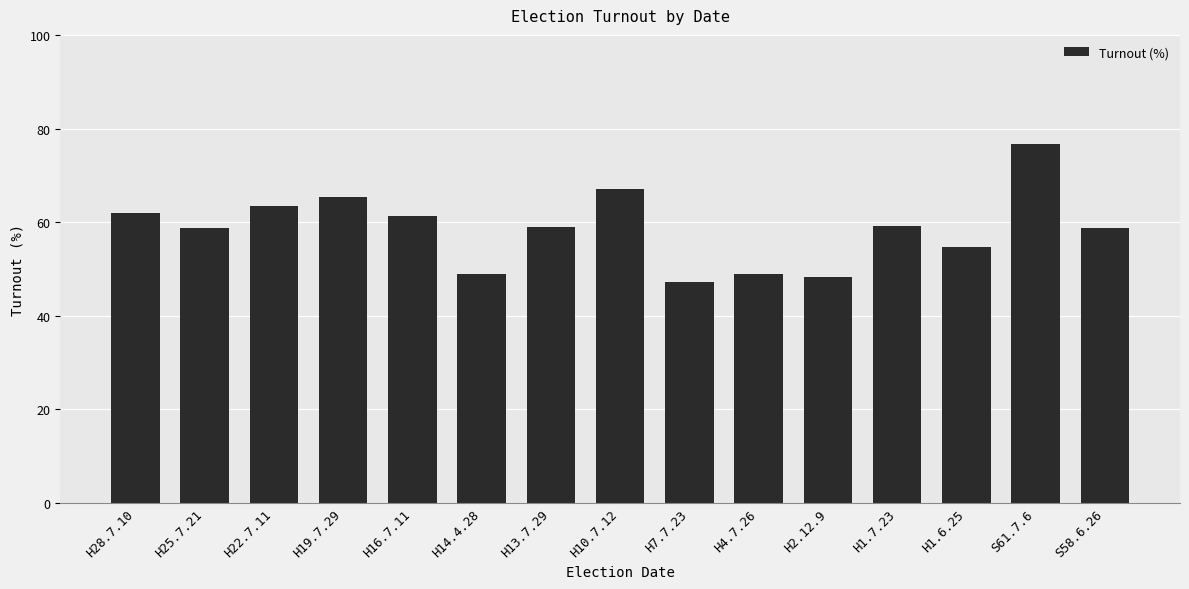

What is the minimum value shown in the chart?

47.2